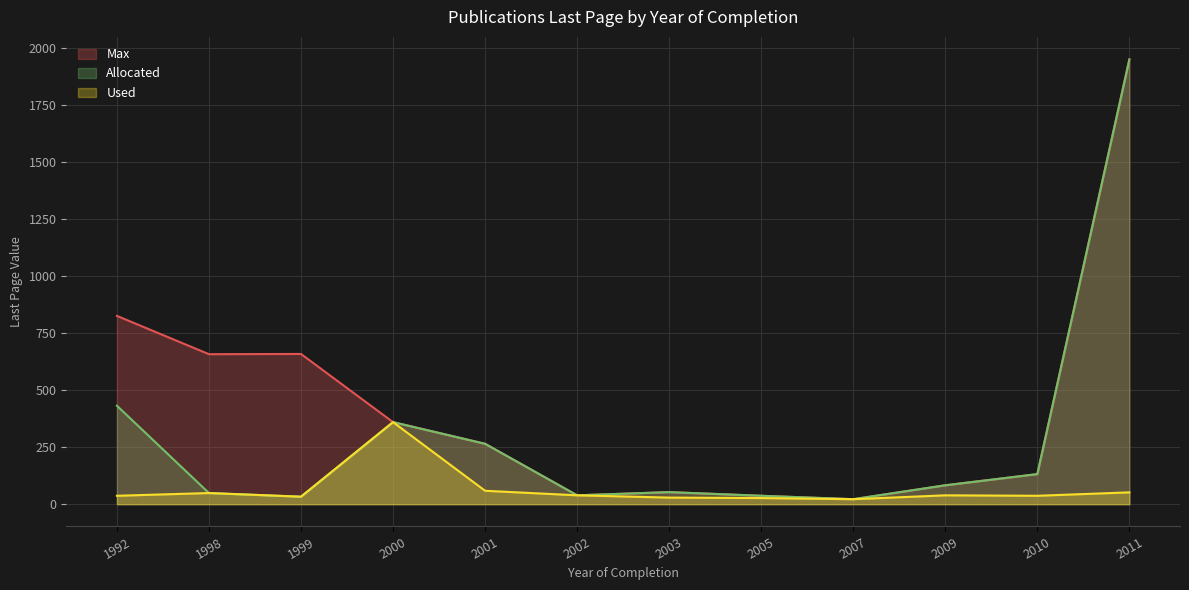

What is the total value across all series at 2000?

1080